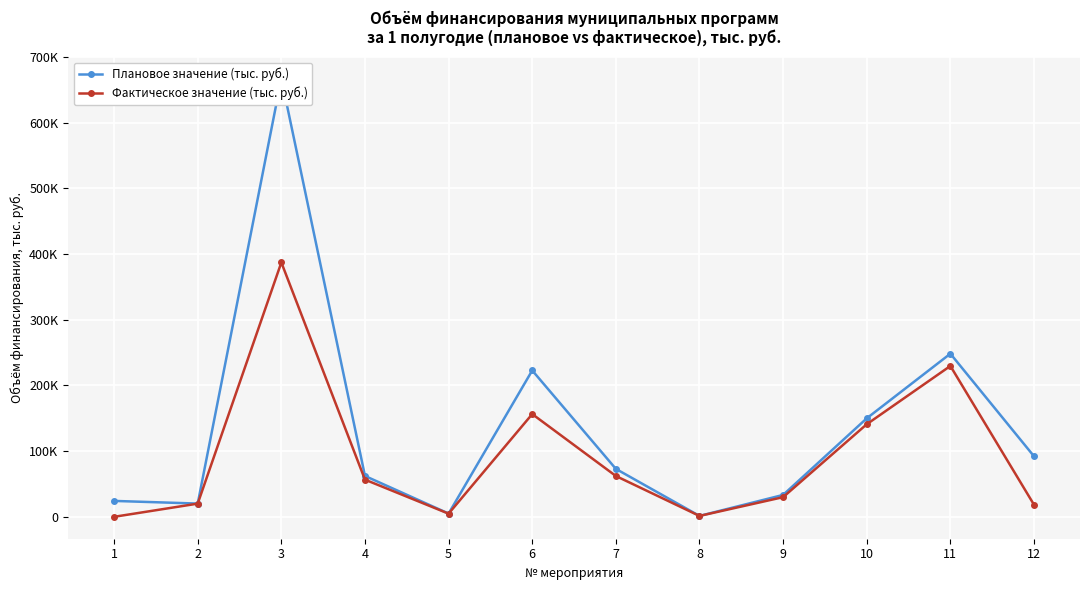

Which series changed the most between 6 and 11?

Фактическое значение (тыс. руб.)